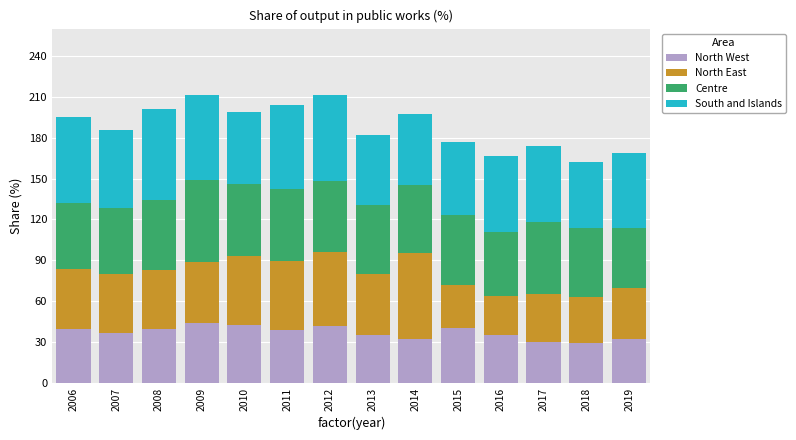

The North West series shows 17.6 at 2014. True or false?

False